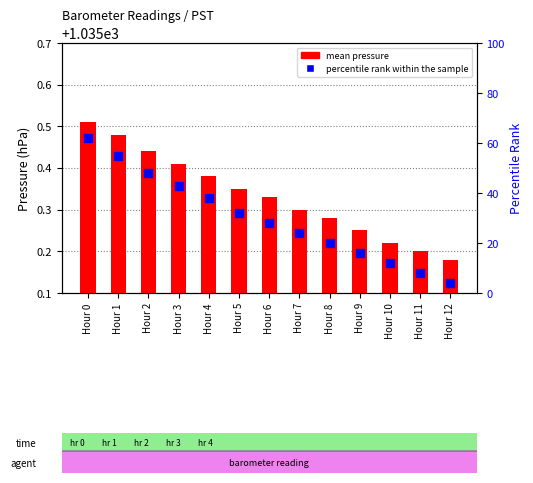

Which series reaches the maximum Y coordinate?

mean pressure